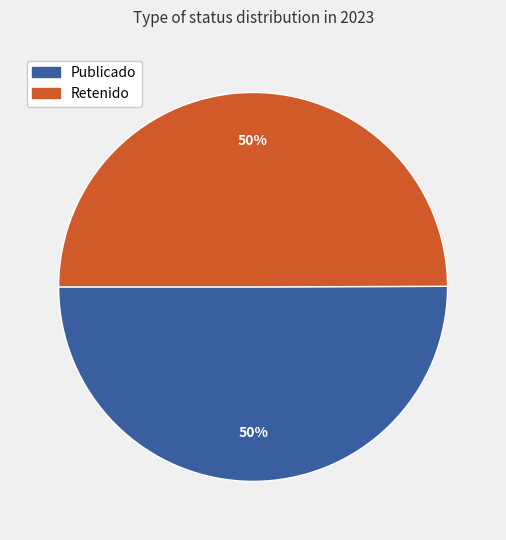

Do Publicado and Retenido together represent more than half of the pie?

Yes